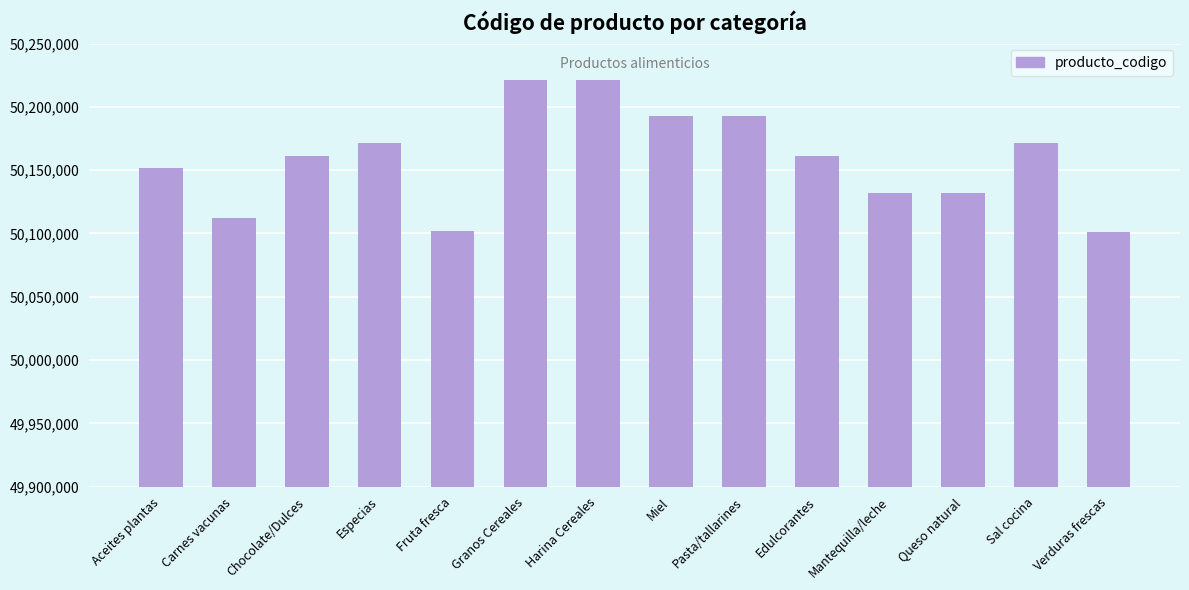

Where is the data nearest to the value 50161320?

Edulcorantes